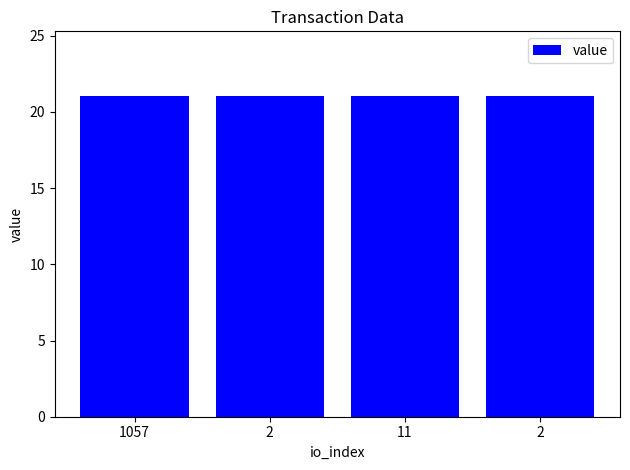

Reading left to right, what are all the values shown in this chart?

21.1	21.1	21.1	21.1